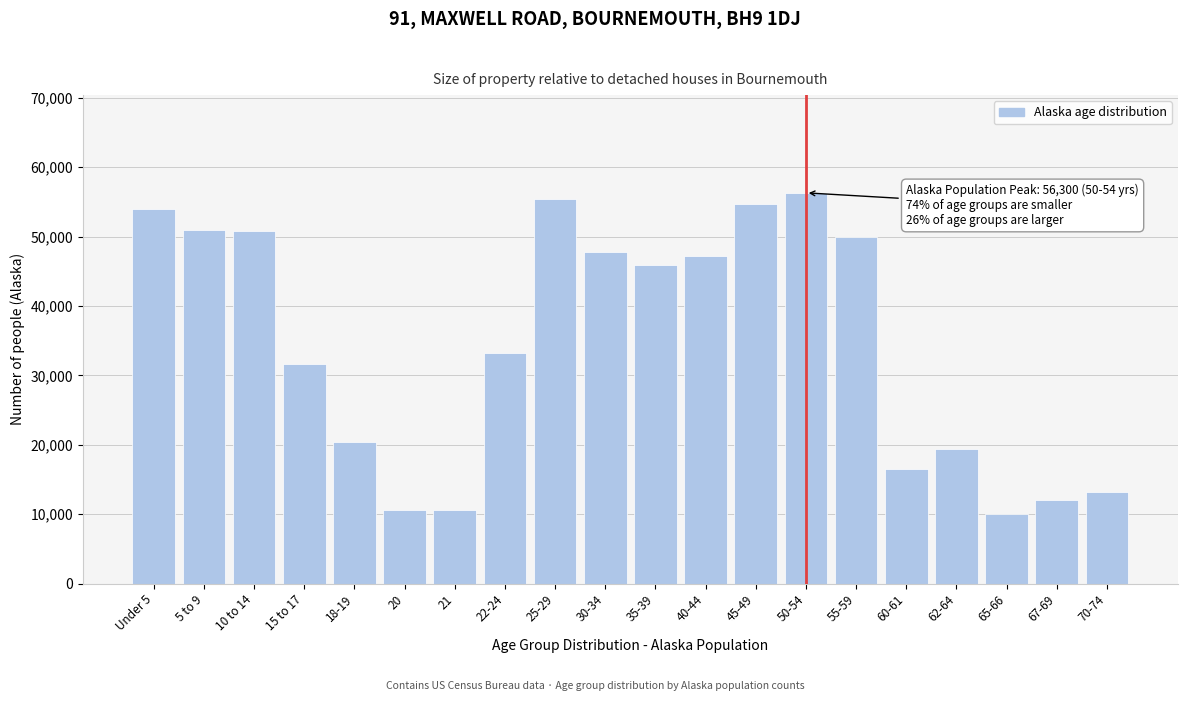

The value at 5 to 9 is 50887. True or false?

True